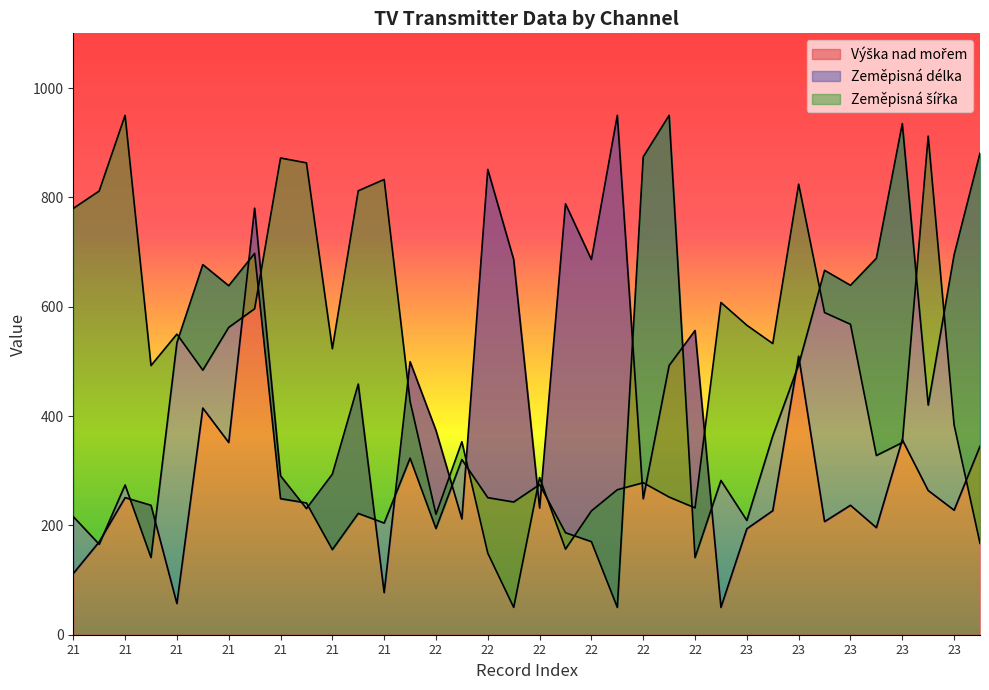

Where is Výška nad mořem nearest to the value 500?

22